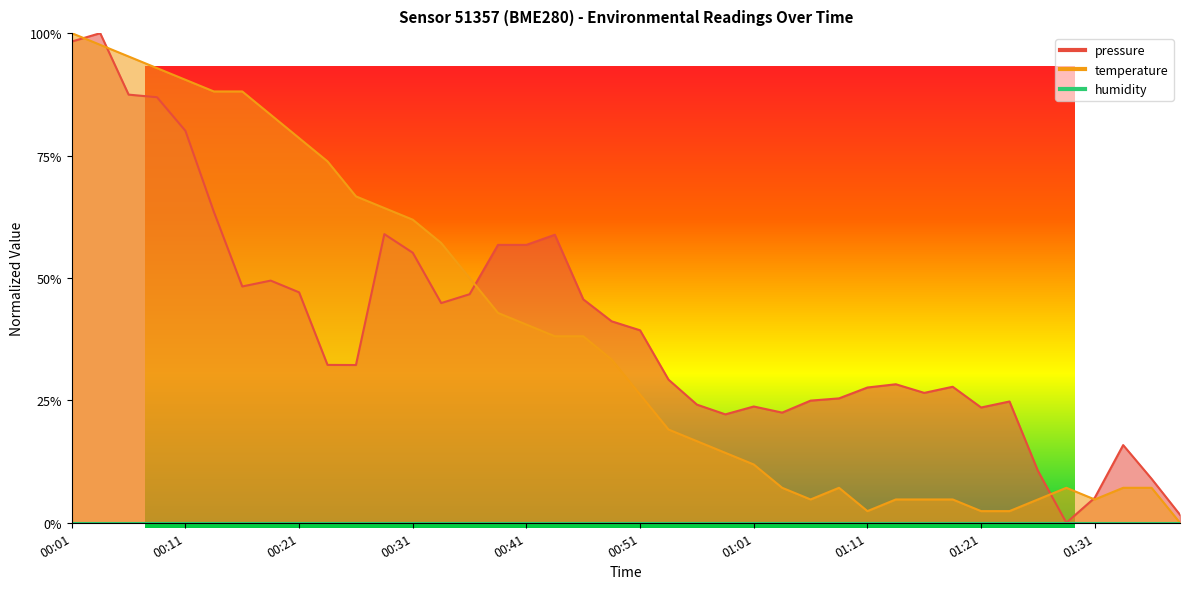

What is the label of the 15th point from the left?

00:36